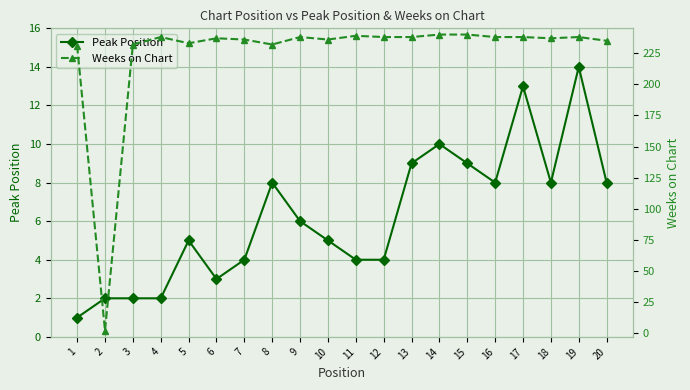

How many lines are shown in the chart?

2